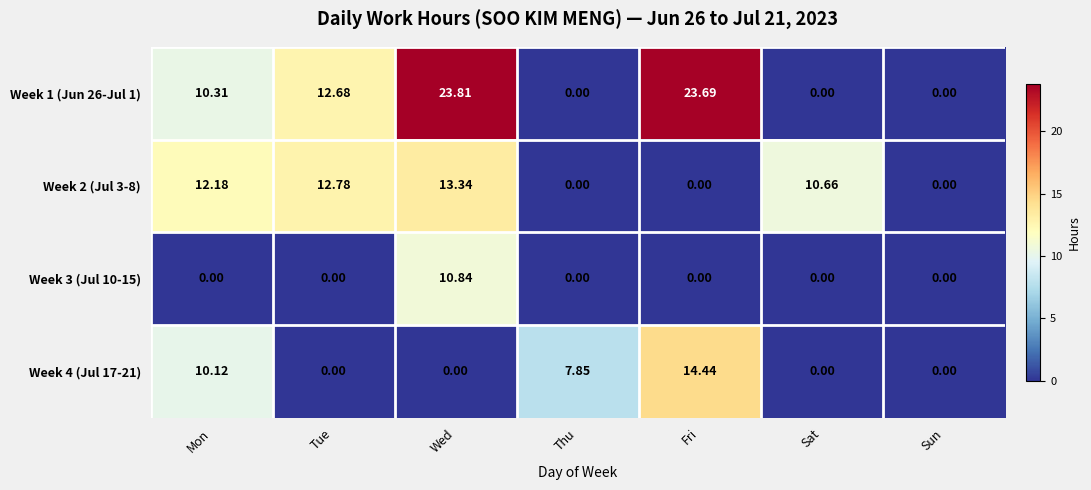

Which series has the largest range (max minus min)?

Week 1 (Jun 26-Jul 1)